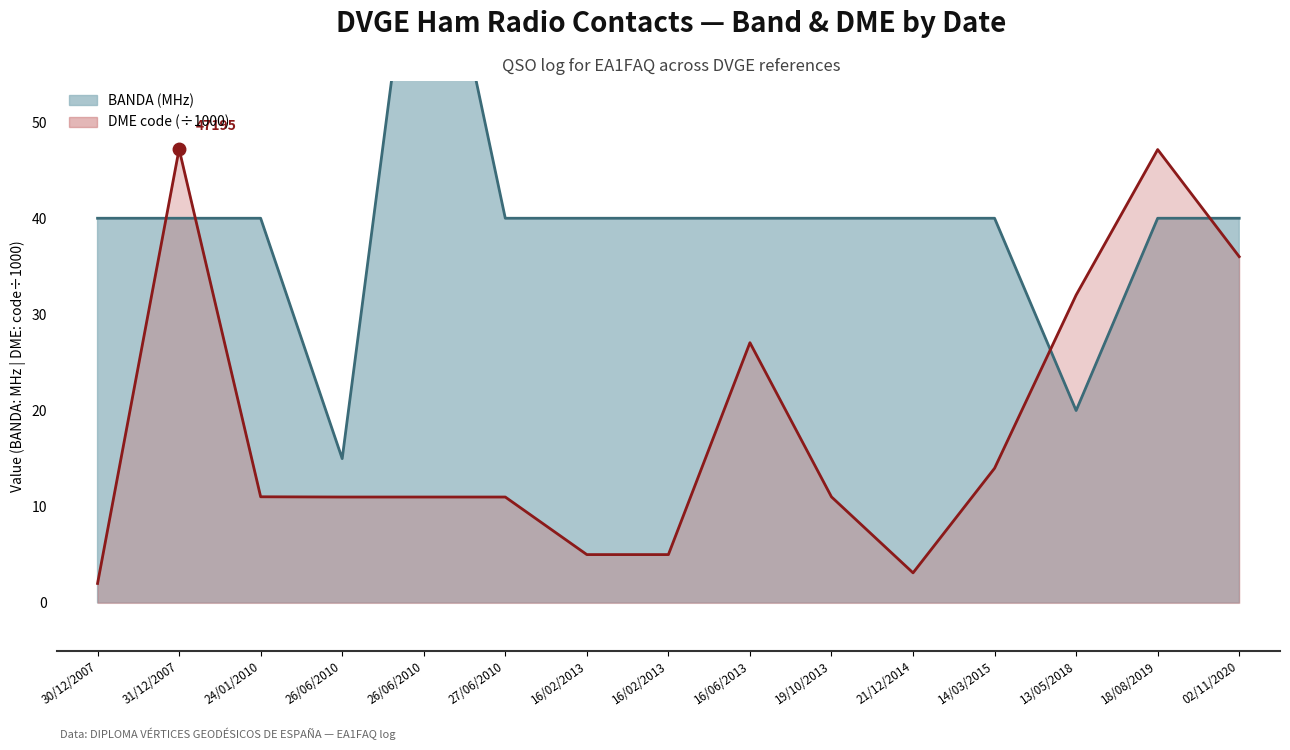

True or false: DME line (÷1000) and BANDA (line) cross at least once.

True